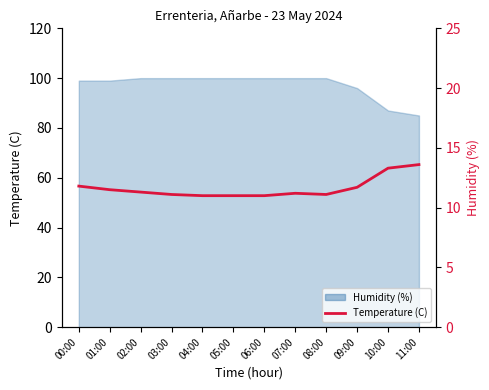

How many values exceed 11?

9